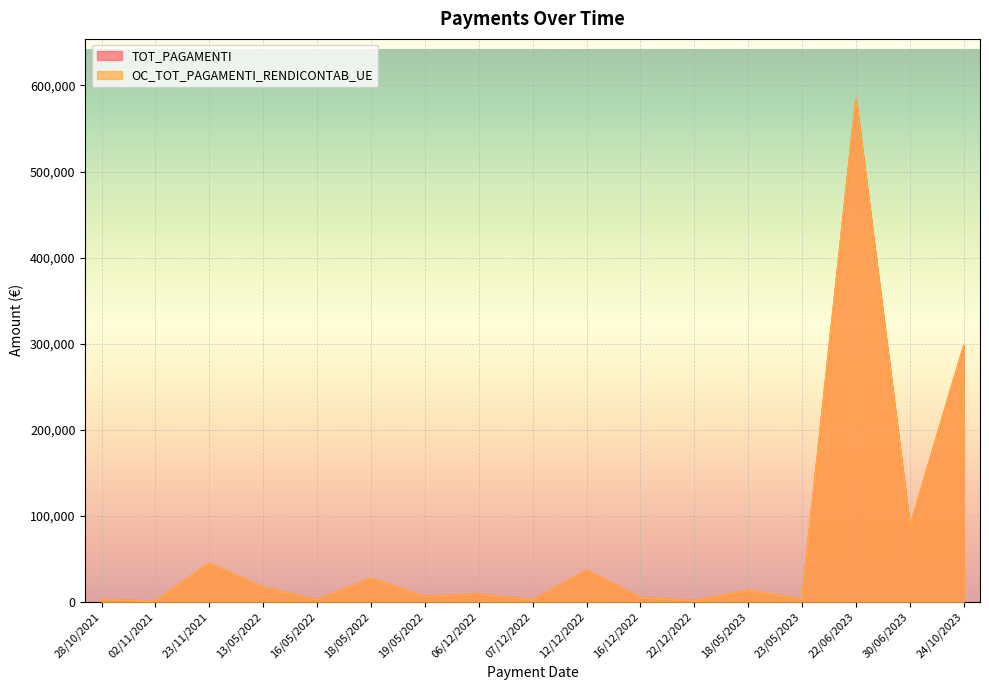

Which series has the widest spread of values?

TOT_PAGAMENTI